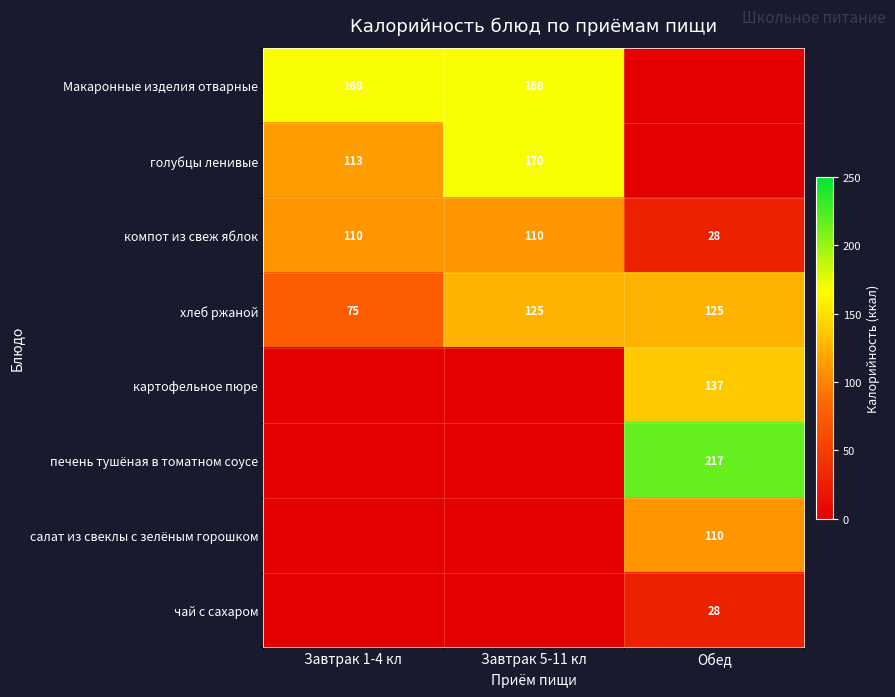

The value of Макаронные изделия отварные at Завтрак 5-11 кл is 60.5. True or false?

False